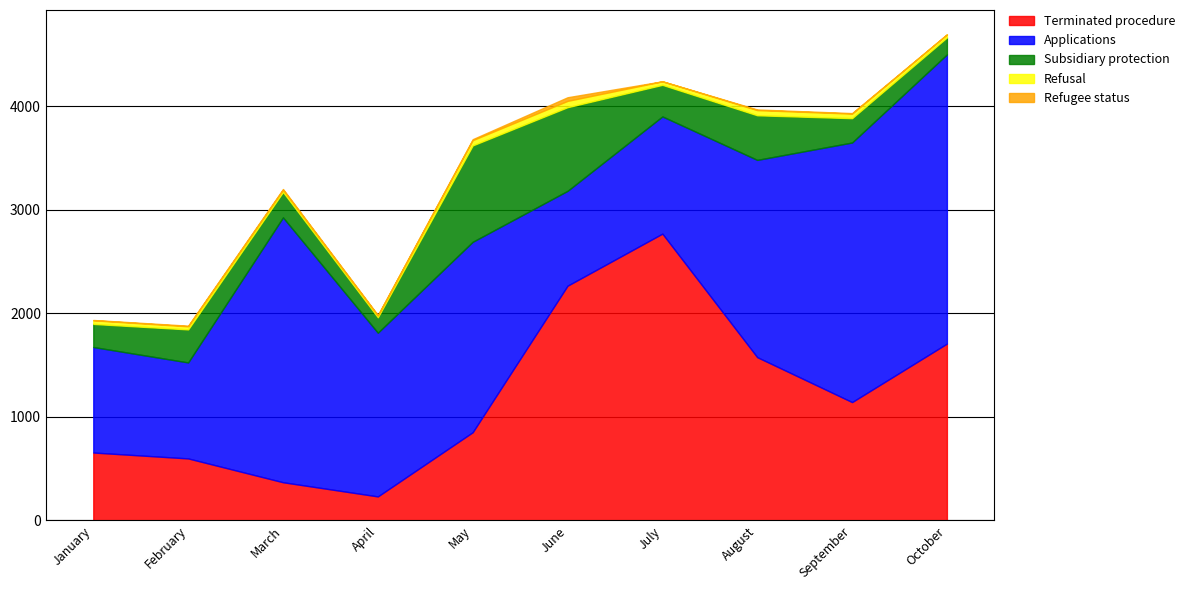

List the series in order of their peak value, lowest first.

Refugee status, Refusal, Subsidiary protection, Terminated procedure, Applications